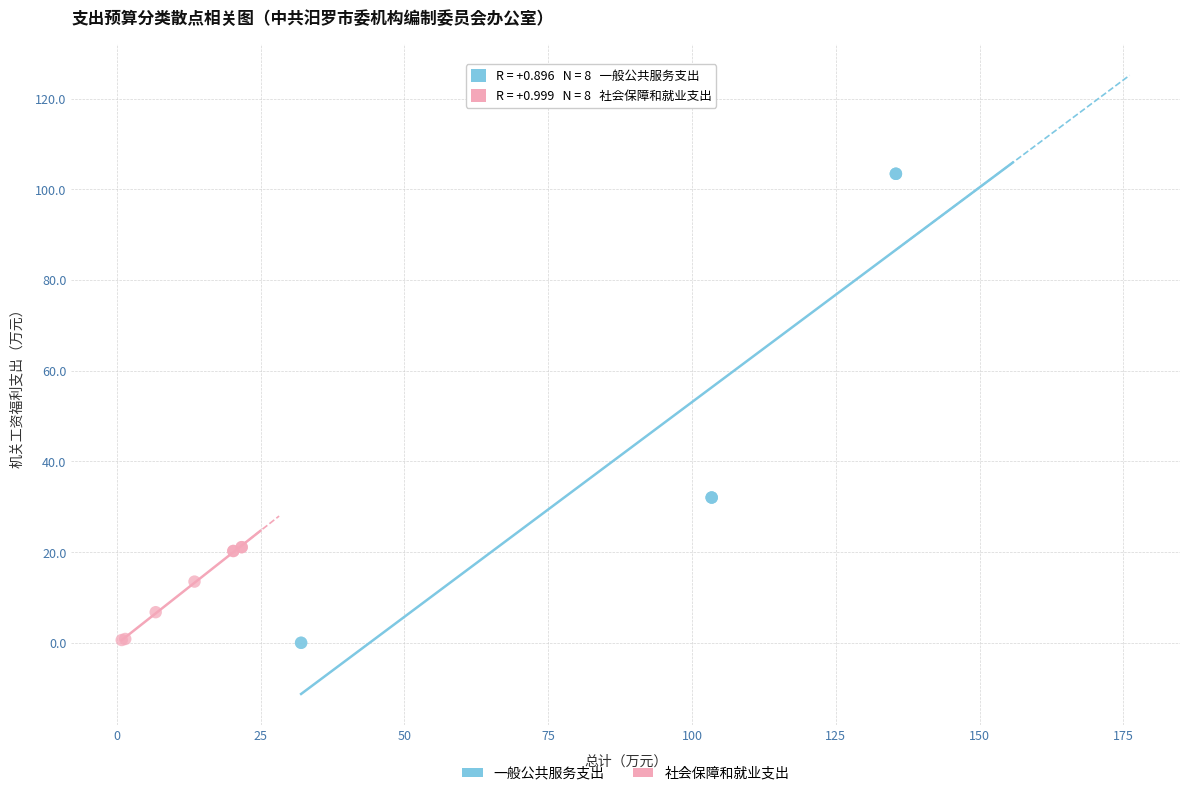

Which series has the largest Y range (max minus min)?

一般公共服务支出